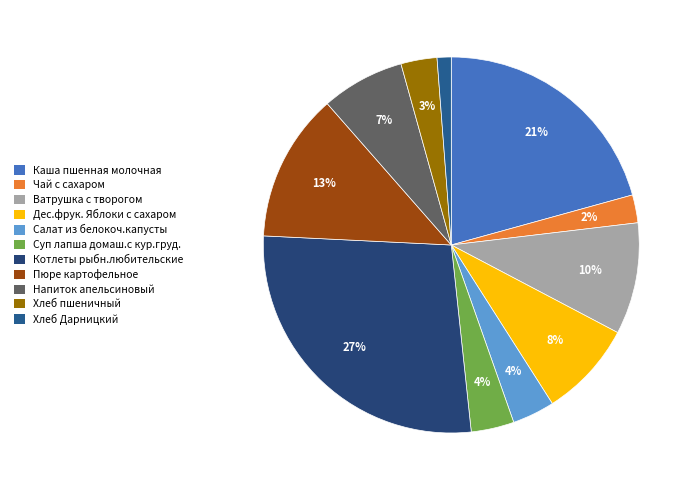

Count the number of slices in the pie.

11